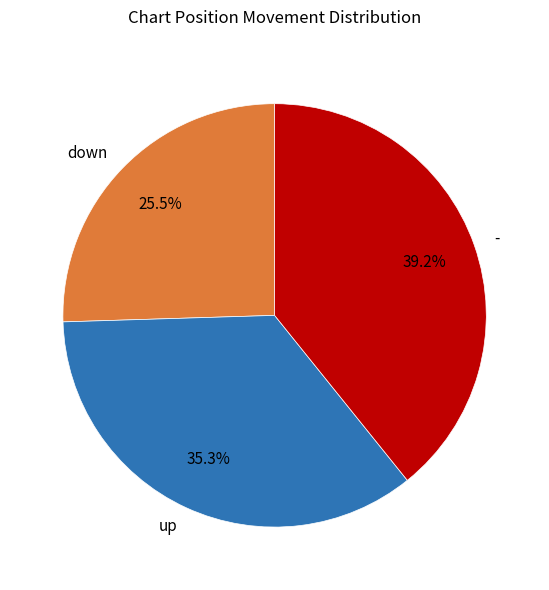

What is the ratio of the value at up to the value at -?

0.9